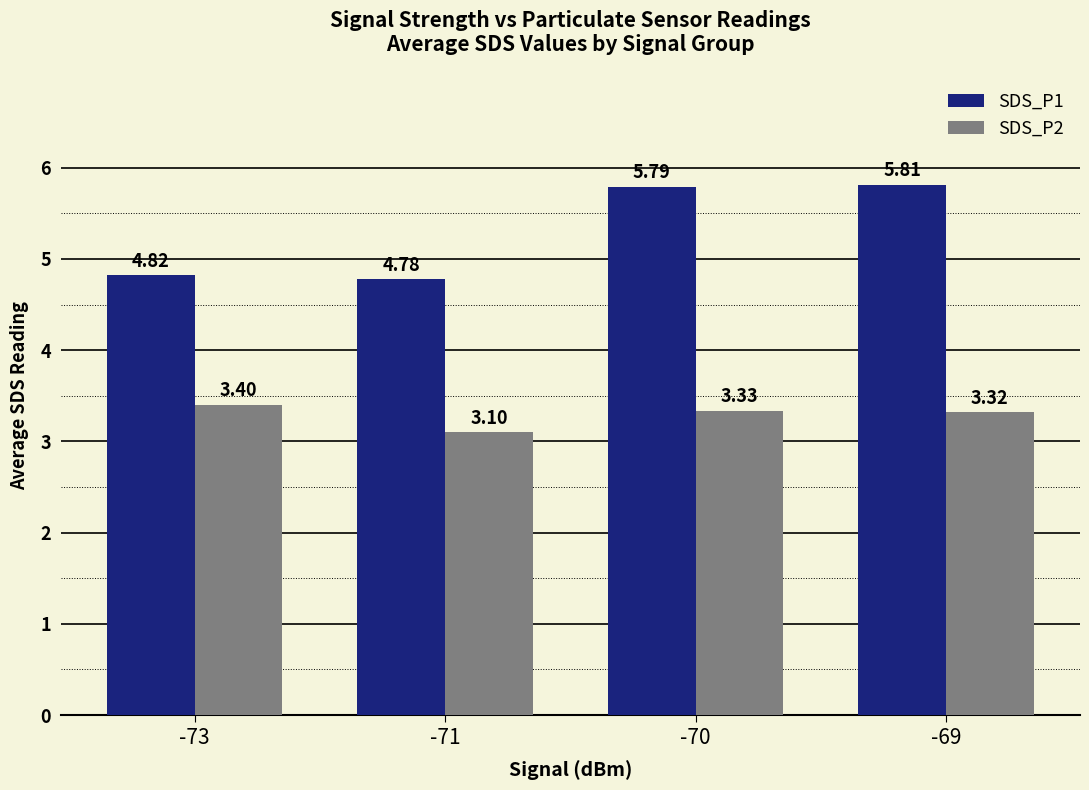

List the labels in order of SDS_P2 value, smallest first.

-71, -69, -70, -73